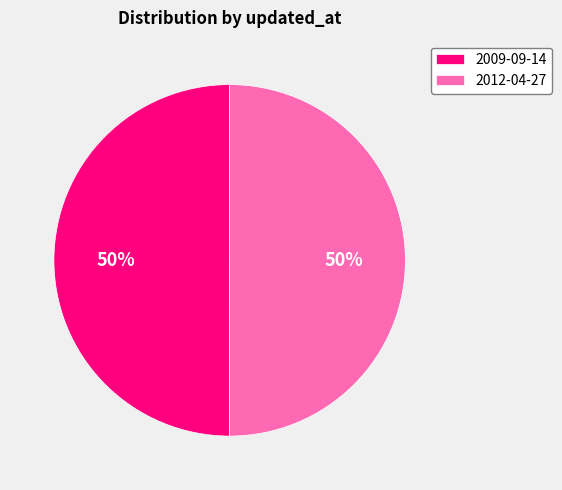

The 2009-09-14 slice represents 50% of the pie. True or false?

True